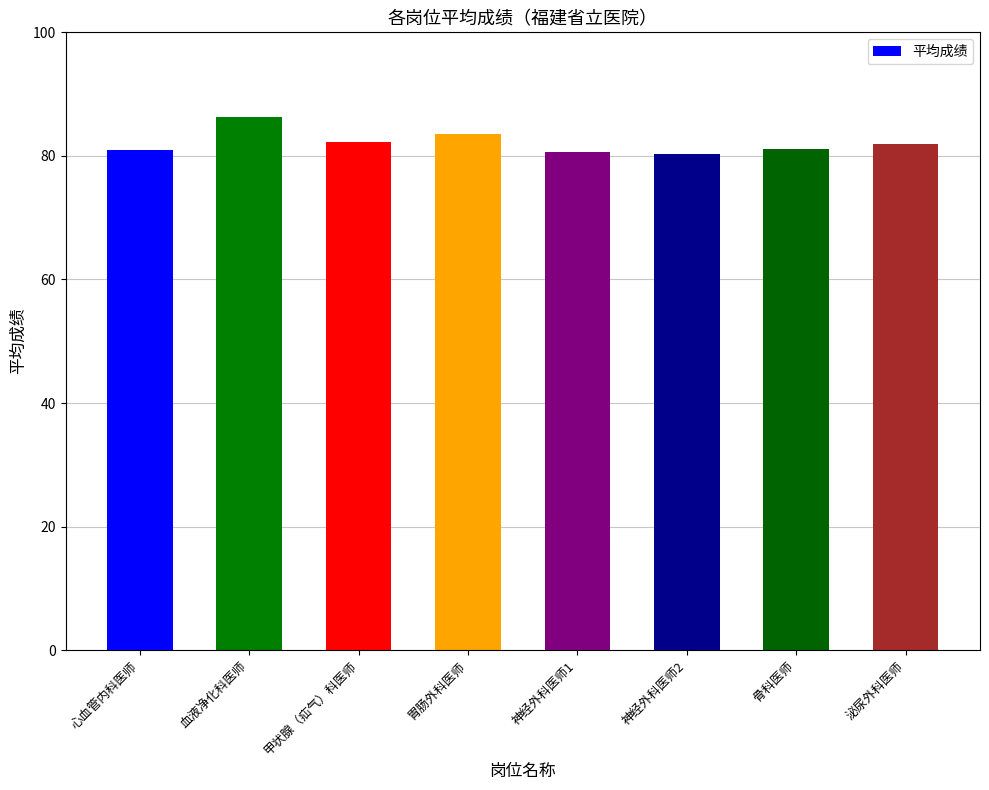

How many bars are there in total?

8